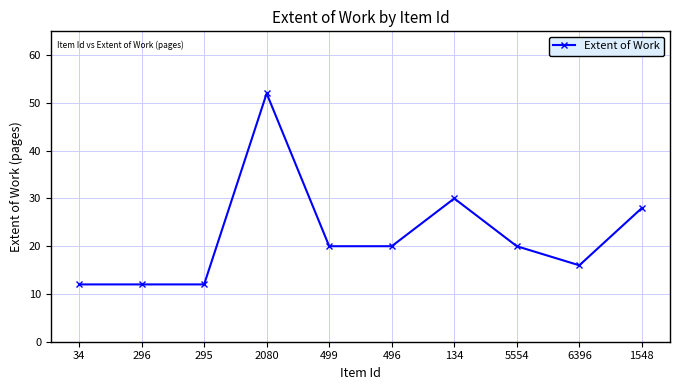

How many data points does each series have?

10